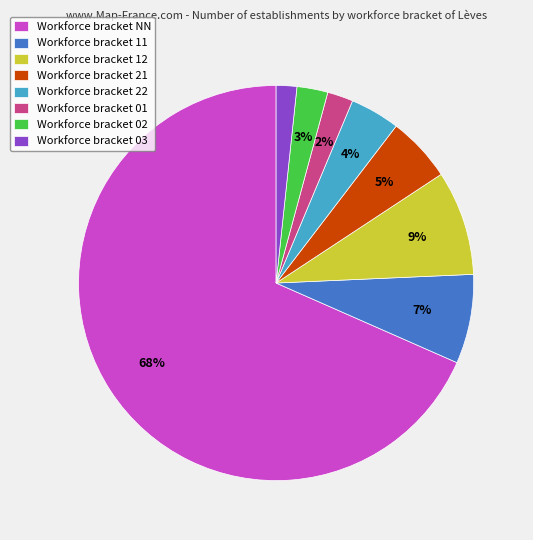

Is it true that Workforce bracket 03 is 15% of the pie?

False